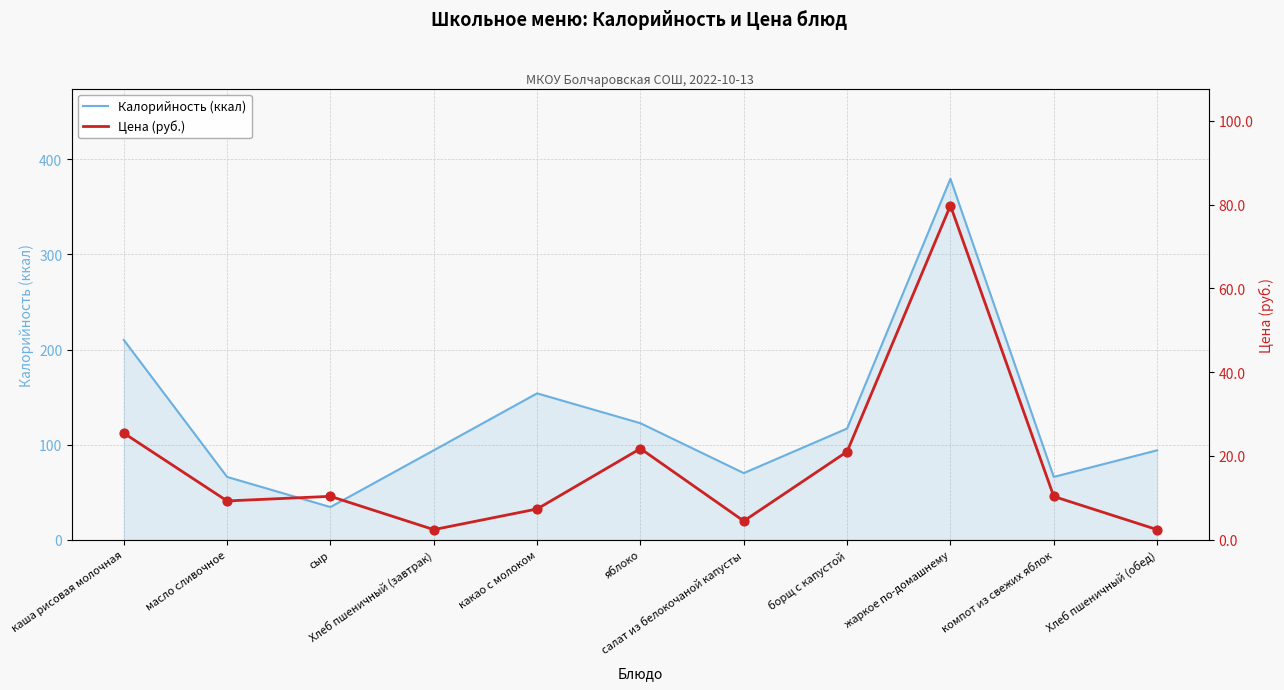

Which series has the widest spread of Y values?

Калорийность (ккал)